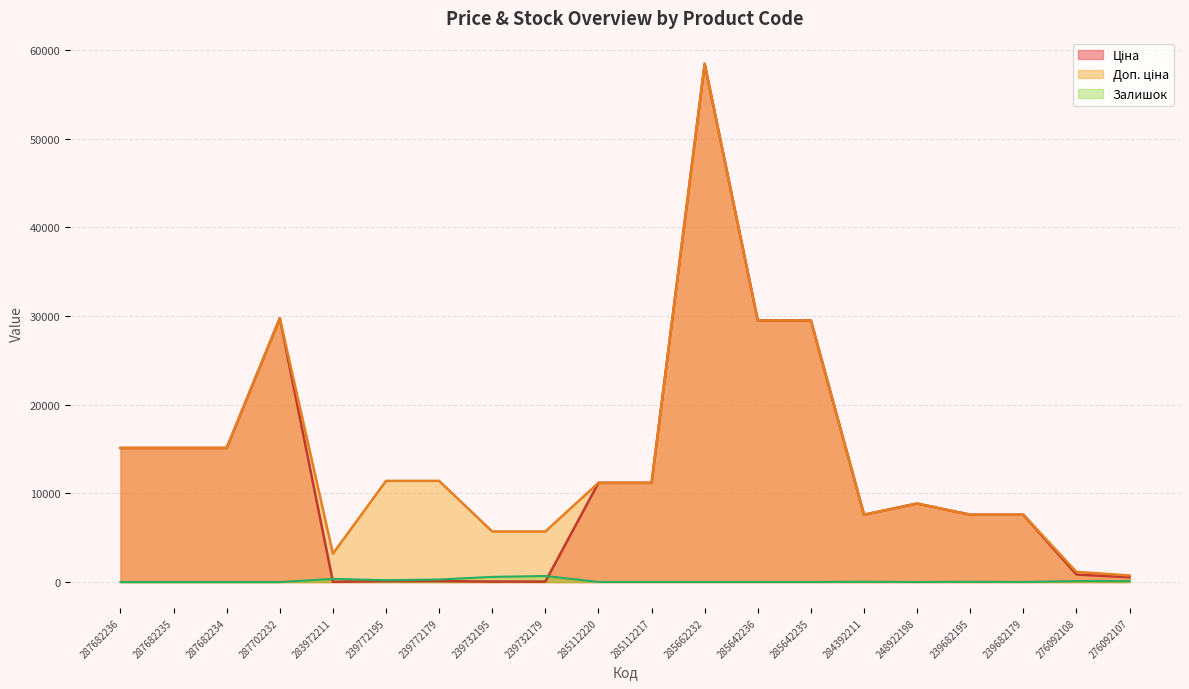

Which series changed the most between 285642236 and 239682195?

Ціна